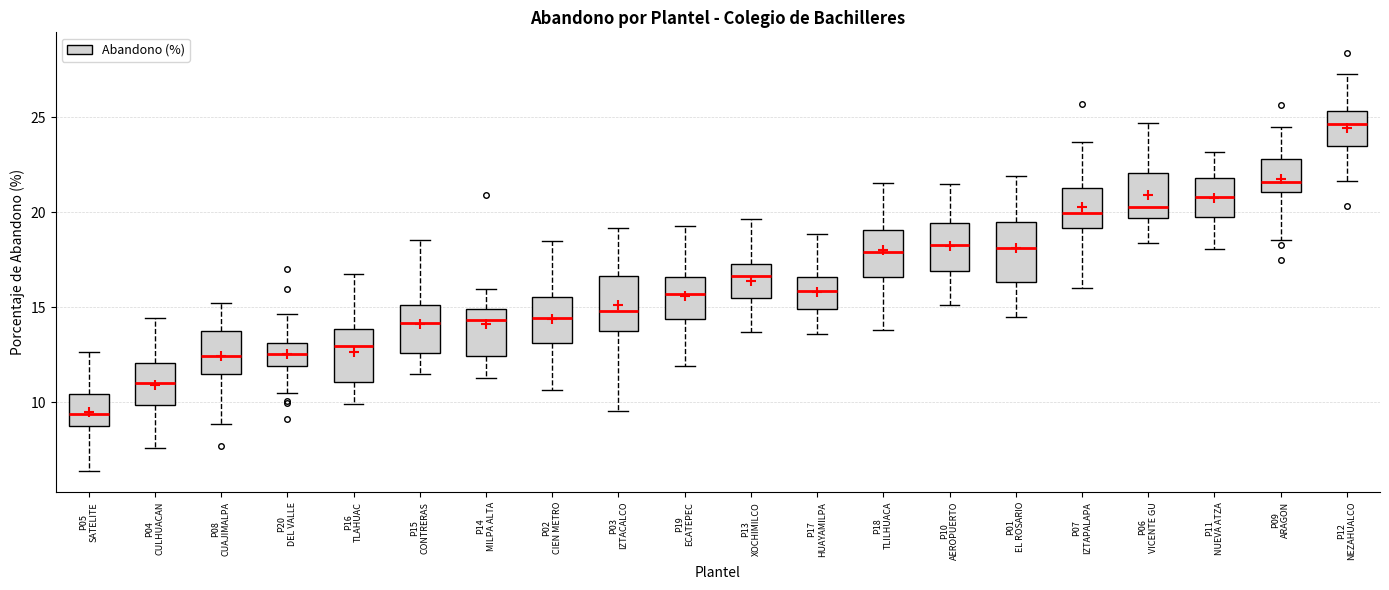

Where does the upper whisker of the box for P06 VICENTE GU end on the y-axis? The values are not printed on the chart, so give them approximately, as read against the axis.

24.5